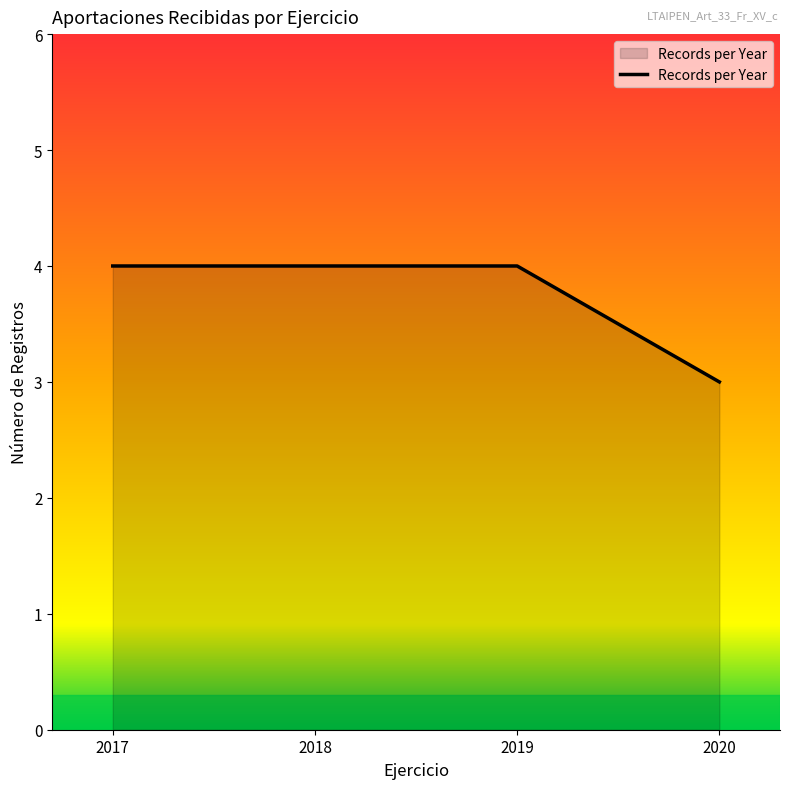

What is the ratio of the value at 2017 to the value at 2018?

1.0